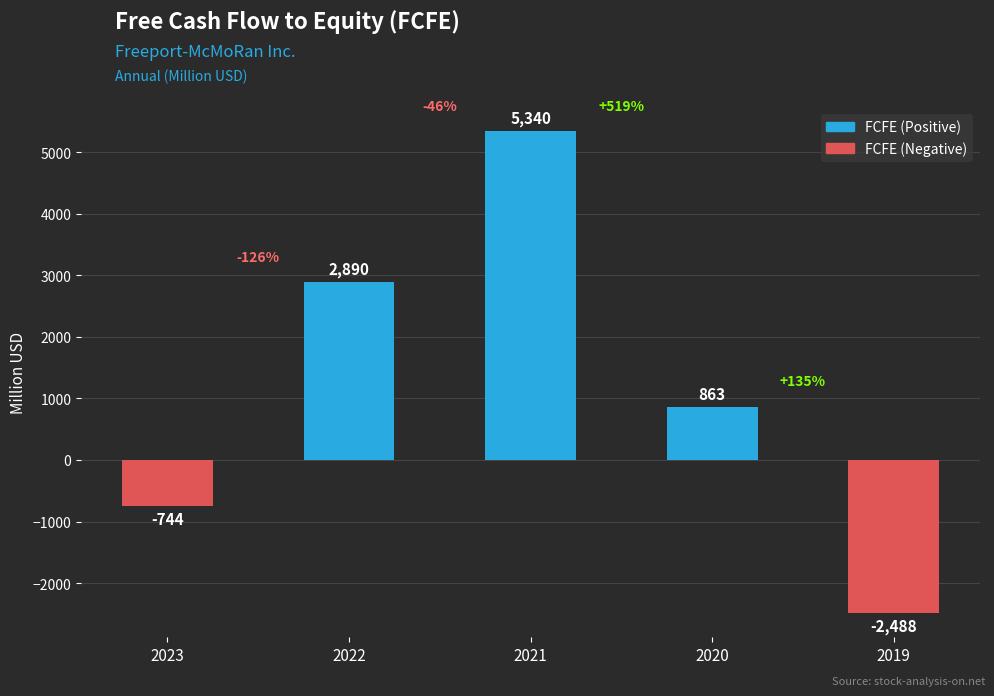

What is the sum of the values at 2022 and 2020?

3753